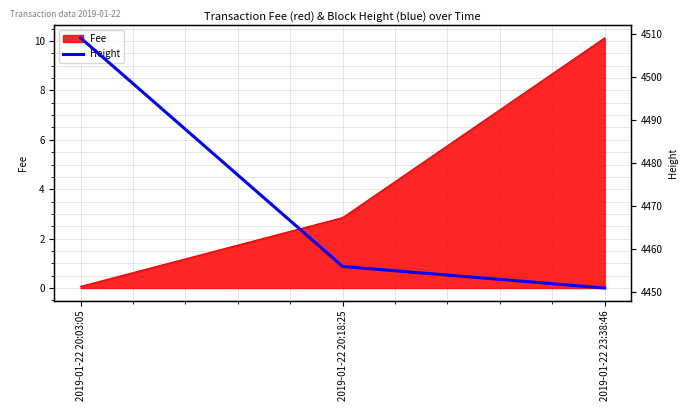

Rank the categories by Fee value from lowest to highest.

2019-01-22 20:03:05, 2019-01-22 20:18:25, 2019-01-22 23:38:46